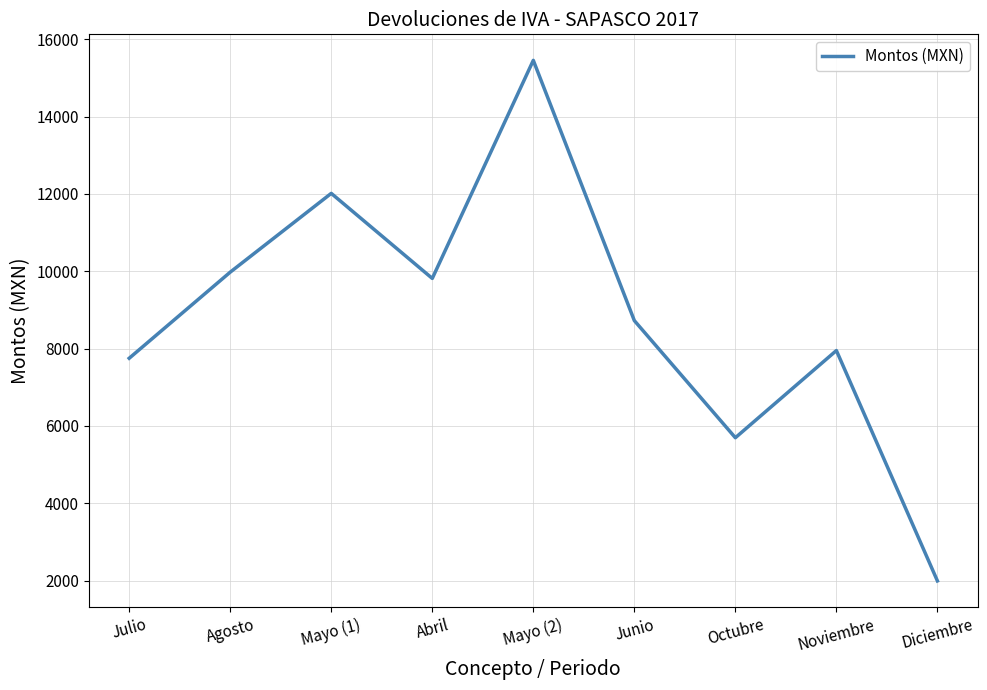

Where is the data nearest to the value 8724?

Junio